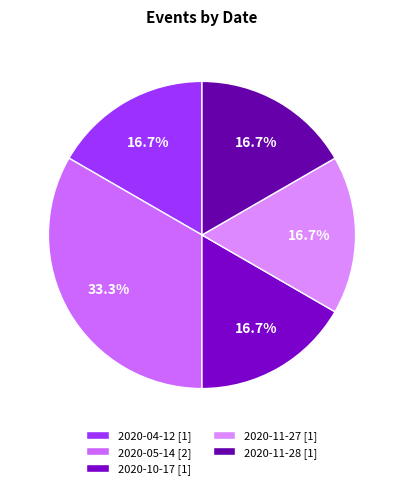

True or false: 2020-04-12 accounts for 6% of the total.

False